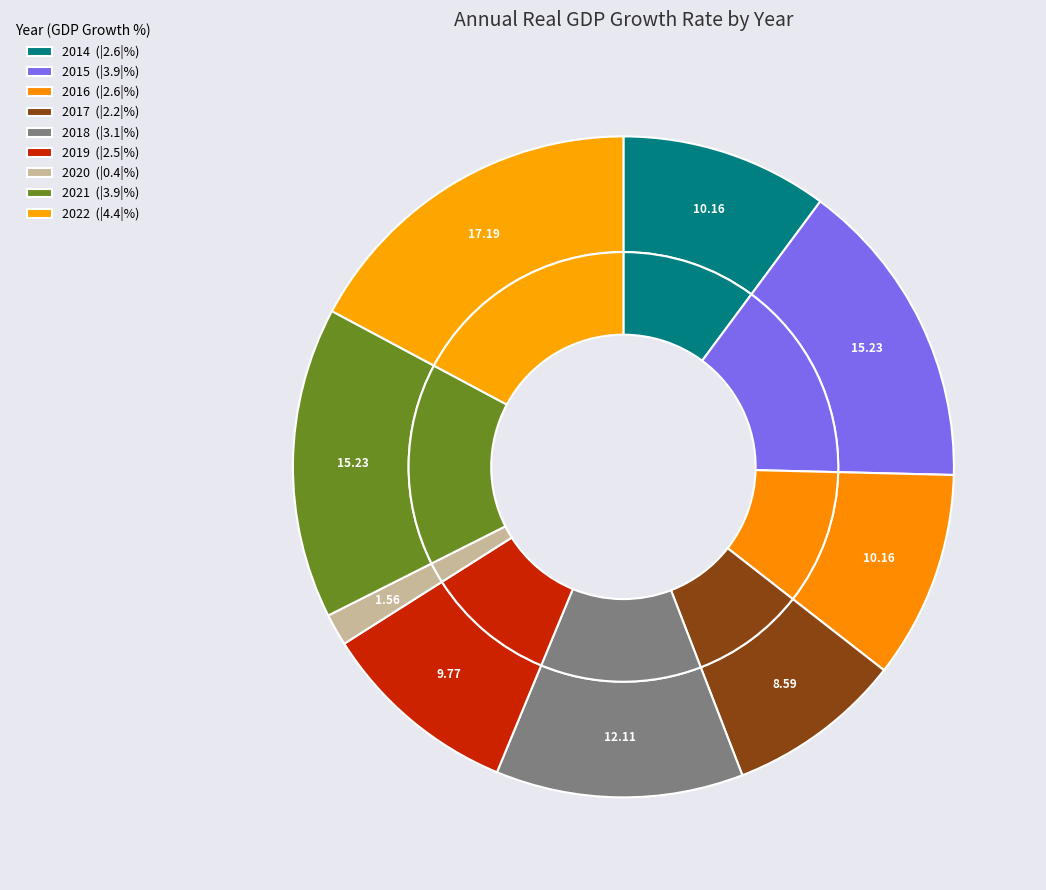

To the nearest percent, what is the difference between the largest and smallest slice percentages?

16%